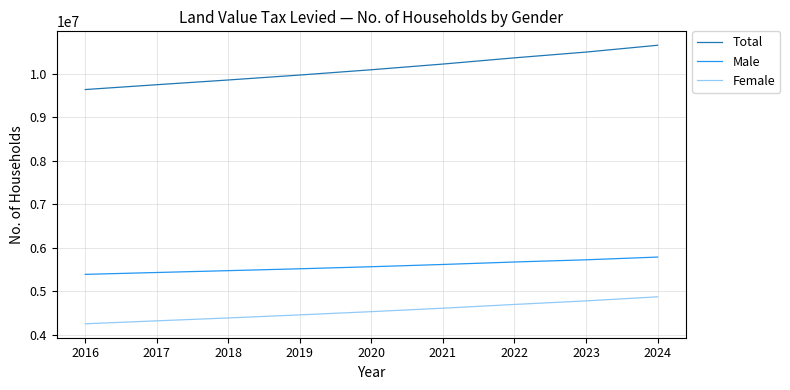

What is the minimum value shown in the chart?

4248095